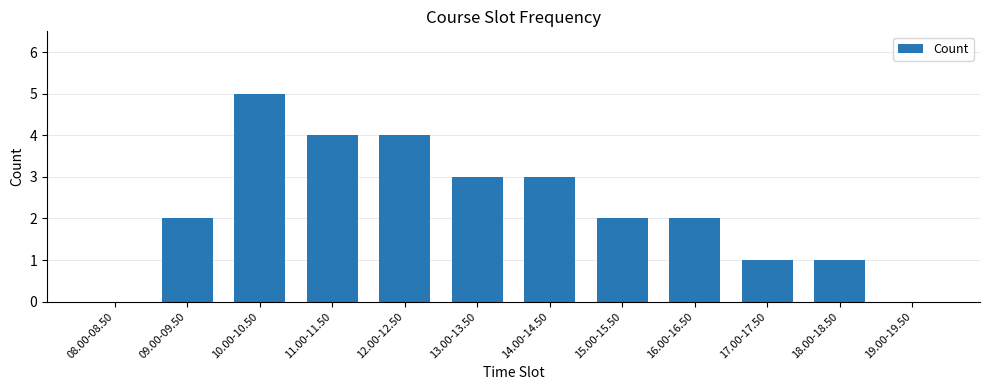

Are the bars horizontal?

No